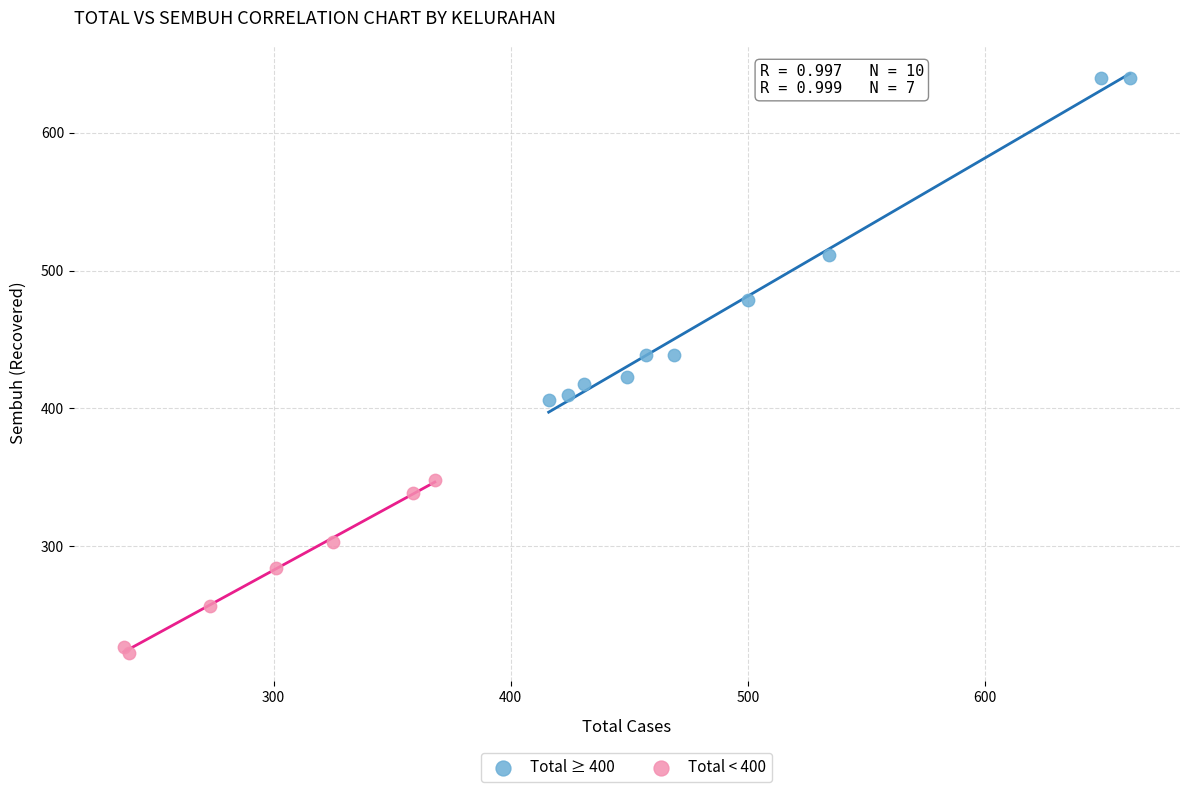

Which series contains the lowest Y value?

Total < 400